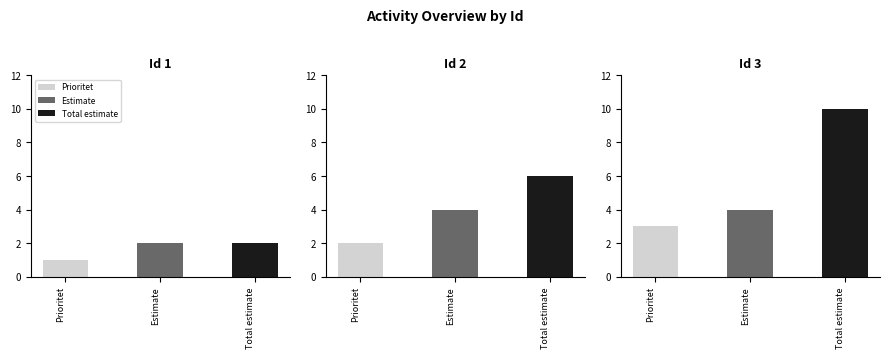

List the labels in order of Prioritet value, largest first.

3, 2, 1